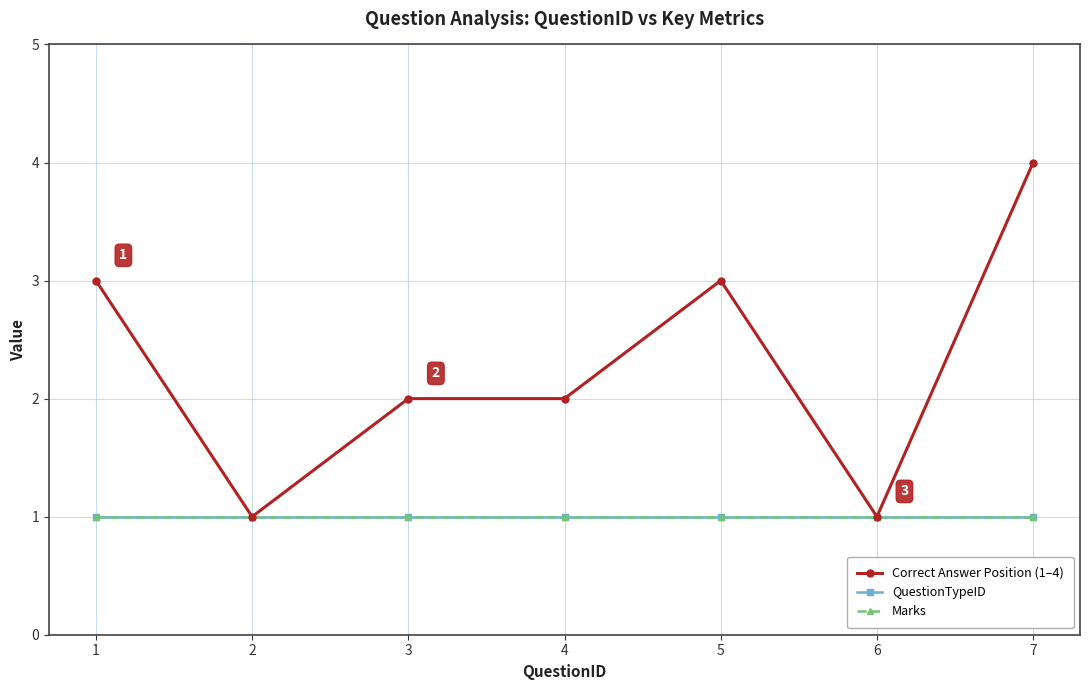

Is this an area chart (filled region under the line)?

No